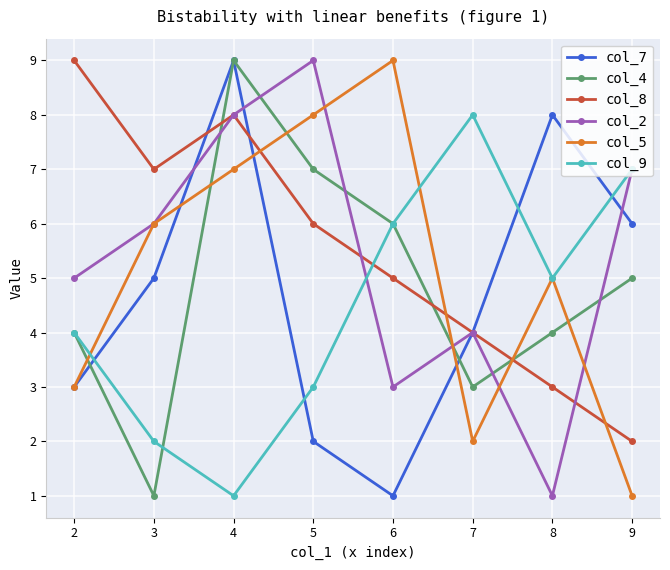

Where is the first local minimum for col_5?

7